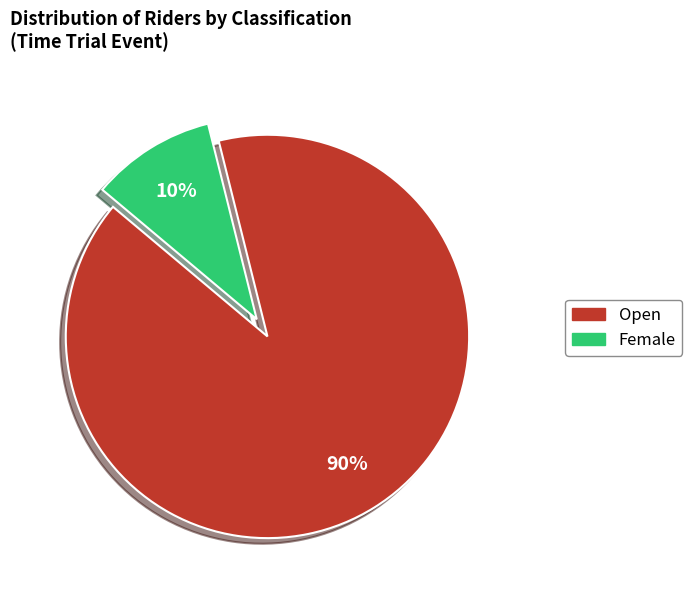

Which has a higher value, Female or Open?

Open